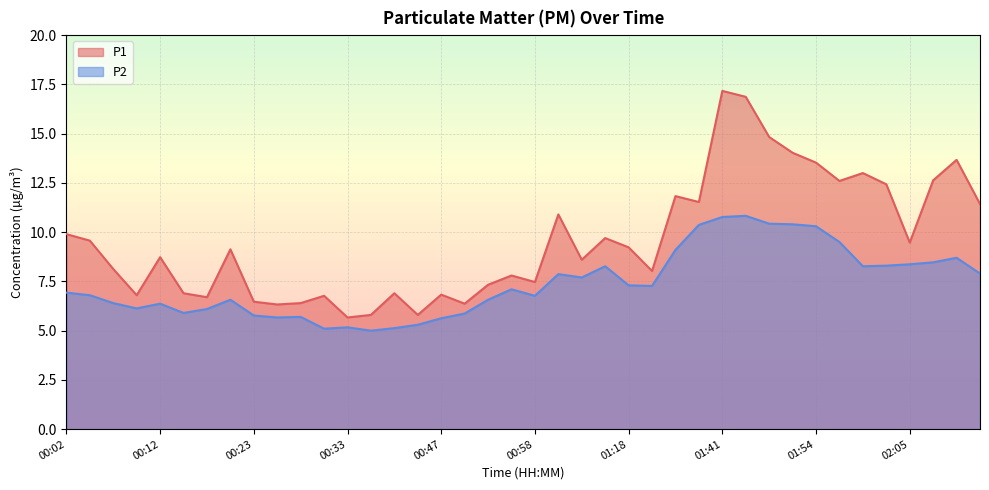

What is the value of the P2 point at the 34th from the left?

9.5